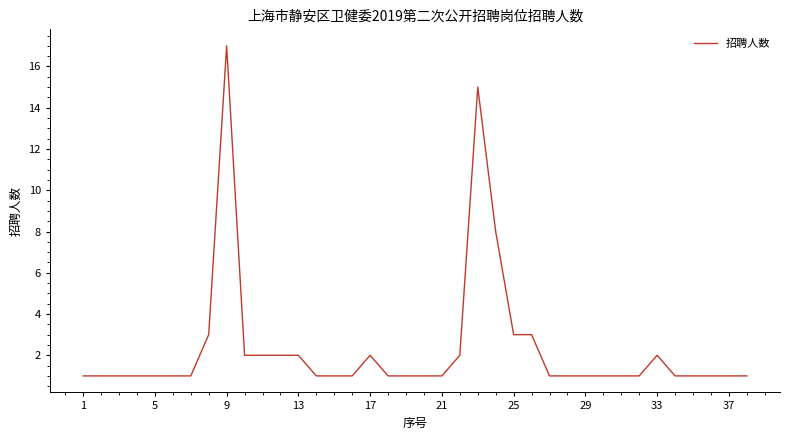

What is the difference between the second highest and minimum values?

14